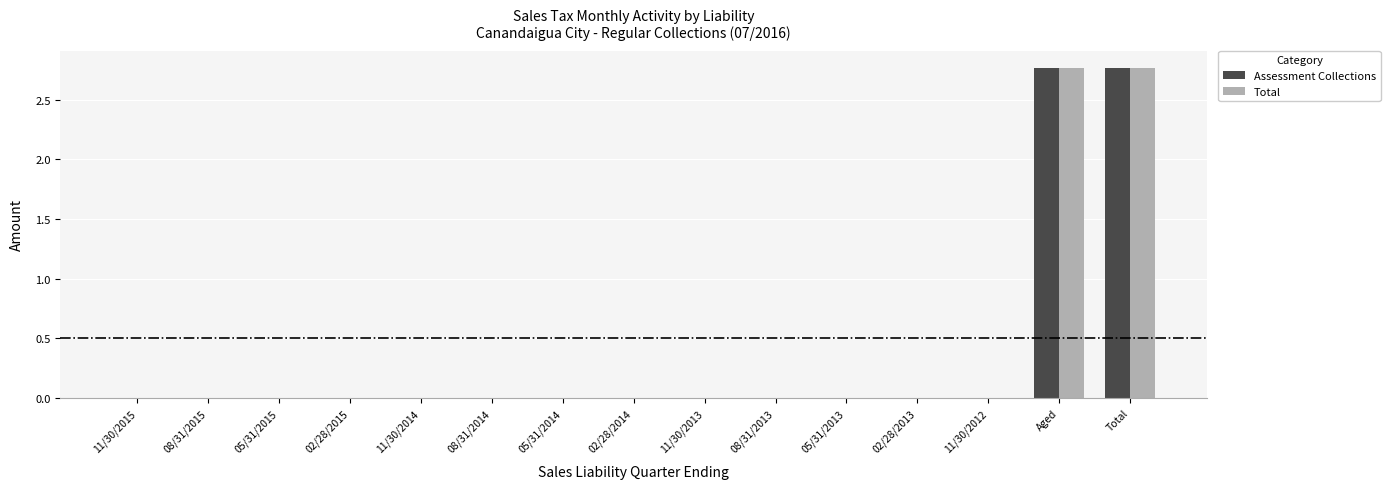

What is the sum of all Assessment Collections values?

5.5